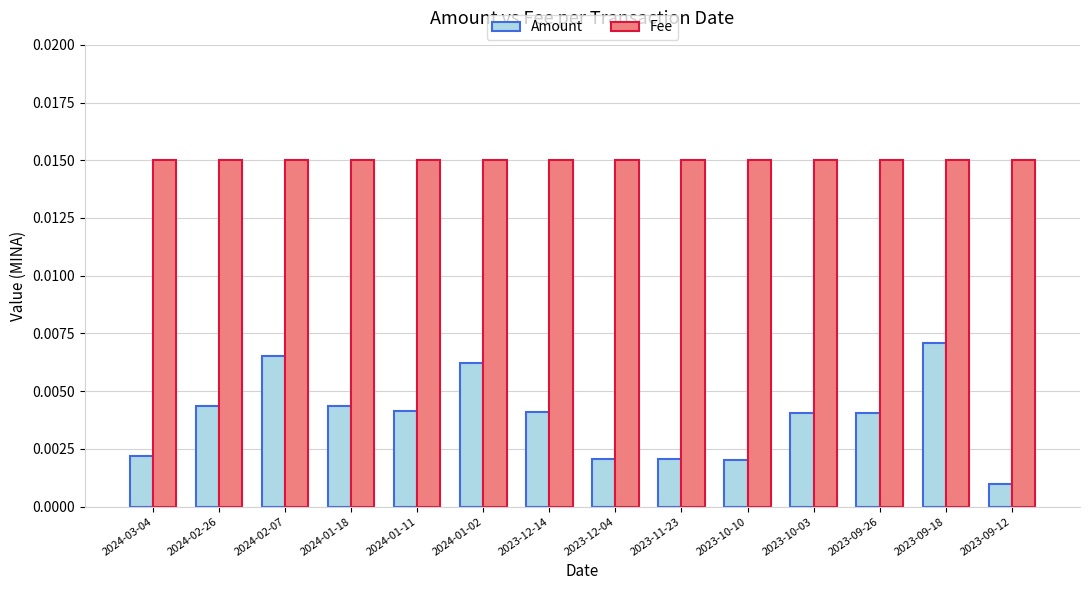

Is the value of Amount at 2024-02-26 greater than the value of Fee at 2024-01-11?

No